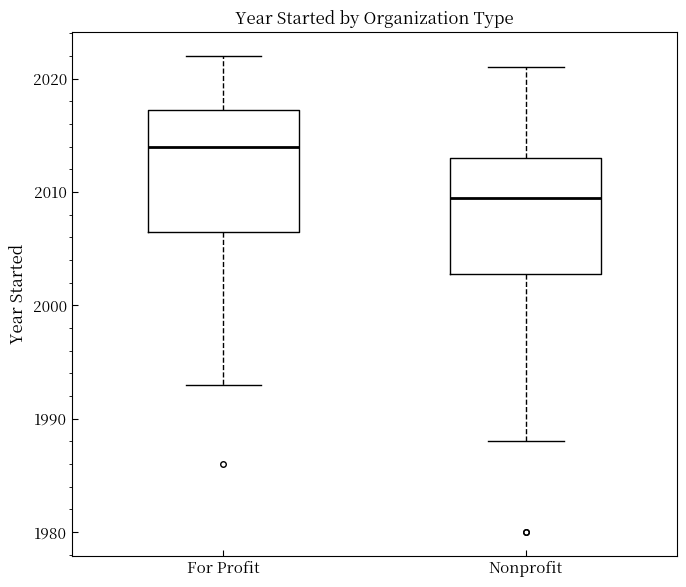

Reading left to right, read every box against the y-axis: the position of its median line, the range the box covers, and the ends of its whiskers. The values are not printed on the chart, so give them approximately, as read against the axis.

For Profit: median 2014, box 2007 to 2017, whiskers 1993 to 2022
Nonprofit: median 2010, box 2003 to 2013, whiskers 1988 to 2021